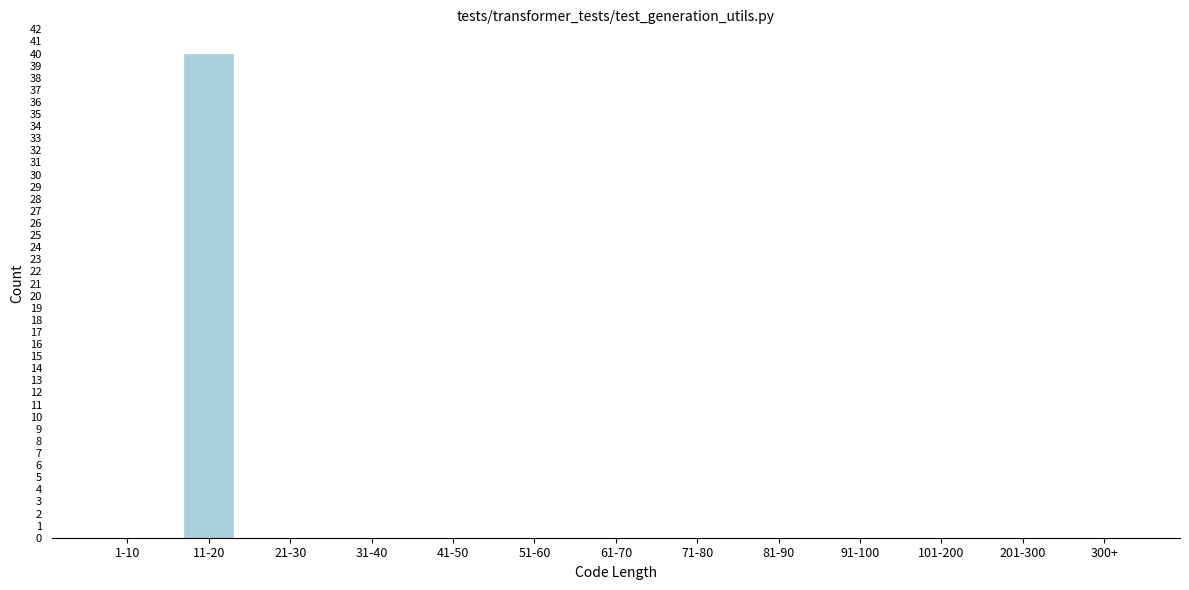

Reading right to left, transcribe all the data shown in this chart.

300+=0	201-300=0	101-200=0	91-100=0	81-90=0	71-80=0	61-70=0	51-60=0	41-50=0	31-40=0	21-30=0	11-20=40	1-10=0